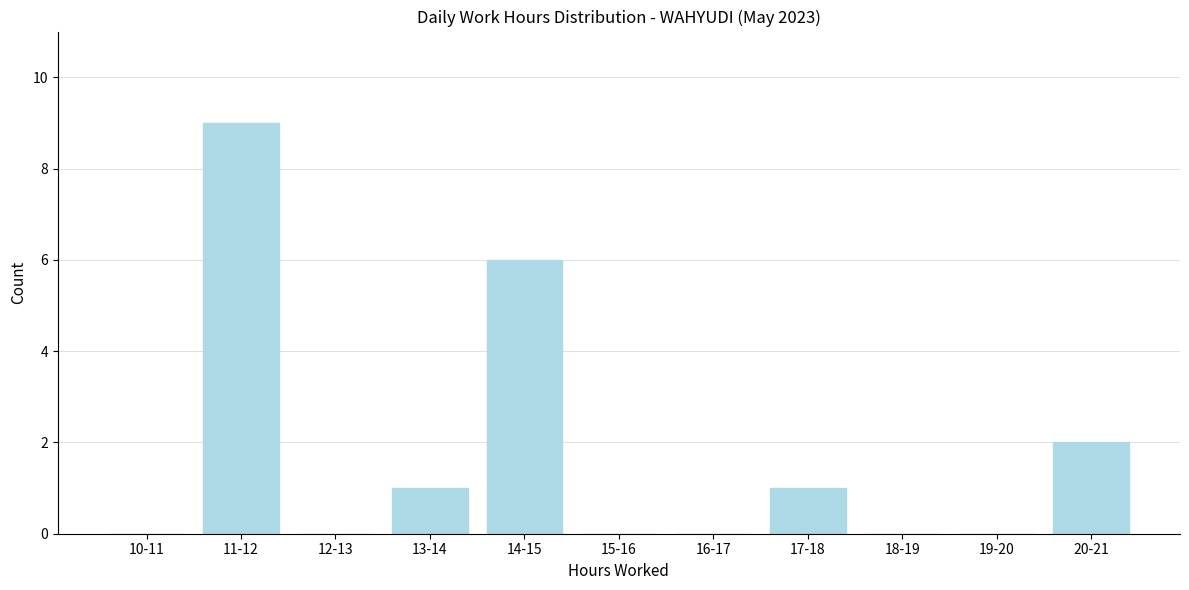

Reading left to right, extract all data points from this chart.

10-11=0	11-12=9	12-13=0	13-14=1	14-15=6	15-16=0	16-17=0	17-18=1	18-19=0	19-20=0	20-21=2